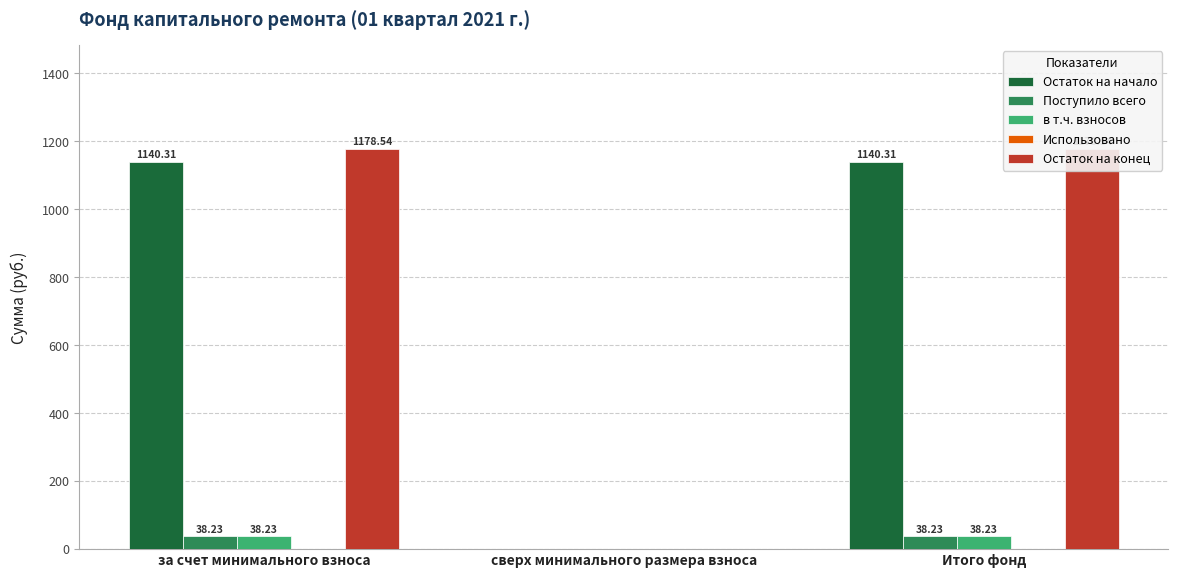

What is the label of the 2nd bar from the left?

сверх минимального размера взноса